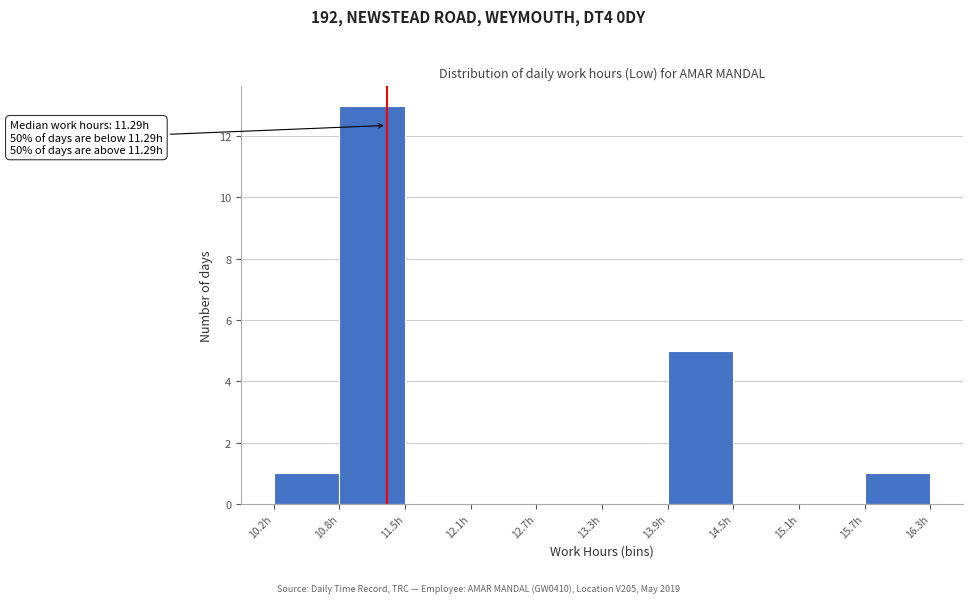

Which range on the x-axis has the tallest bar?

10.85 to 11.46